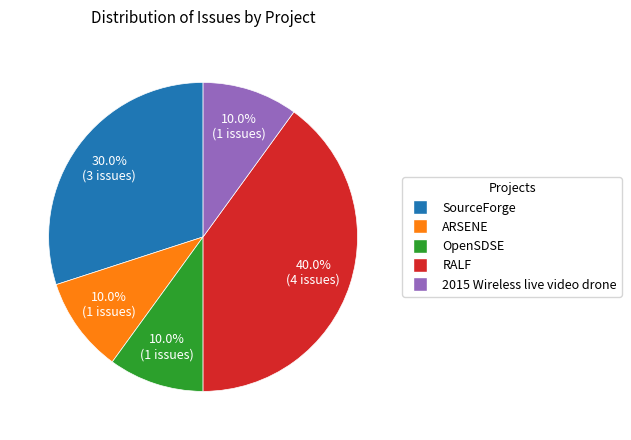

To the nearest percent, what percentage of the pie is RALF?

40%